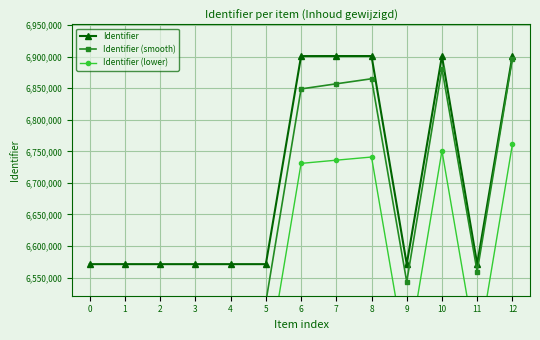

Reading left to right, extract all data points from this chart.

Identifier: 6571217	6571233	6571218	6571220	6571222	6571223	6900886	6900962	6900964	6571226	6900967	6571229	6900981
Identifier (smooth): 6471217	6479233	6487218	6495220	6503222	6511223	6848886	6856962	6864964	6543226	6880967	6559229	6896981
Identifier (lower): 6371217	6376233	6381218	6386220	6391222	6396223	6730886	6735962	6740964	6416226	6750967	6426229	6760981